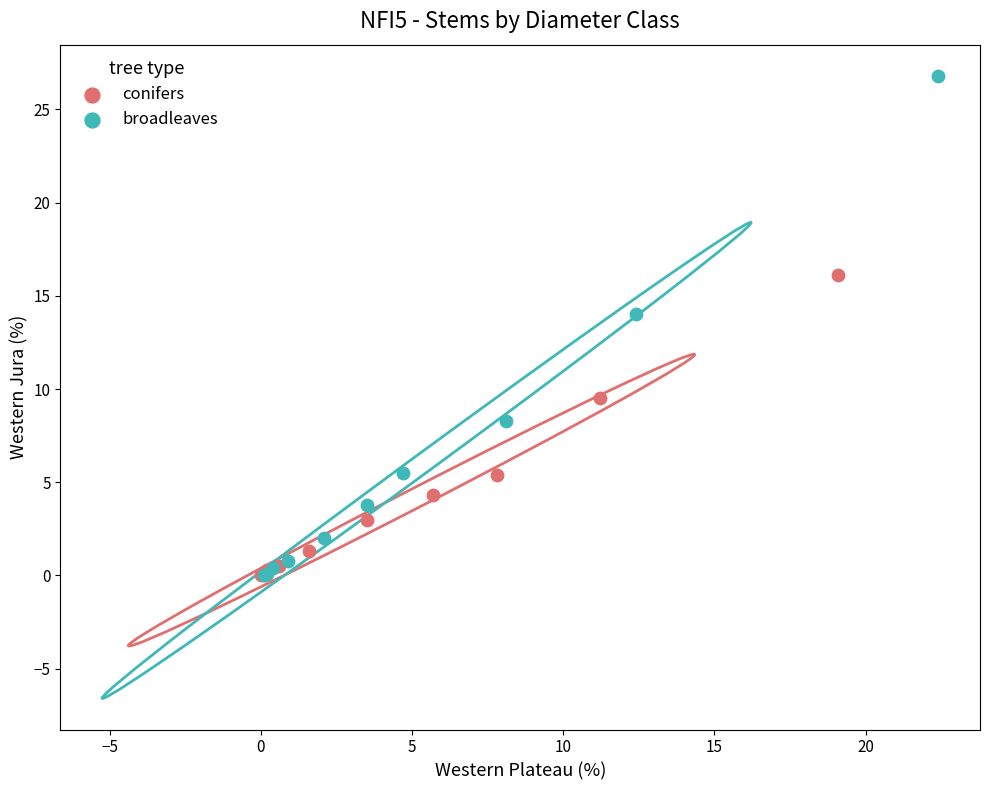

Which series reaches the maximum Y coordinate?

broadleaves